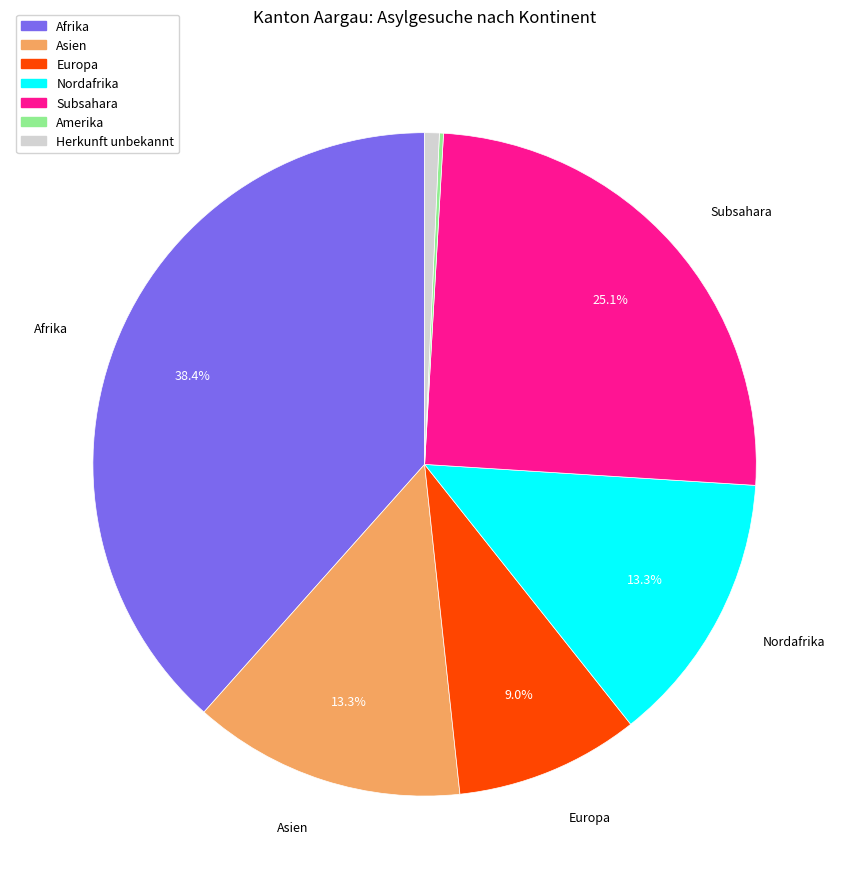

Do Nordafrika and Subsahara together represent more than half of the pie?

No